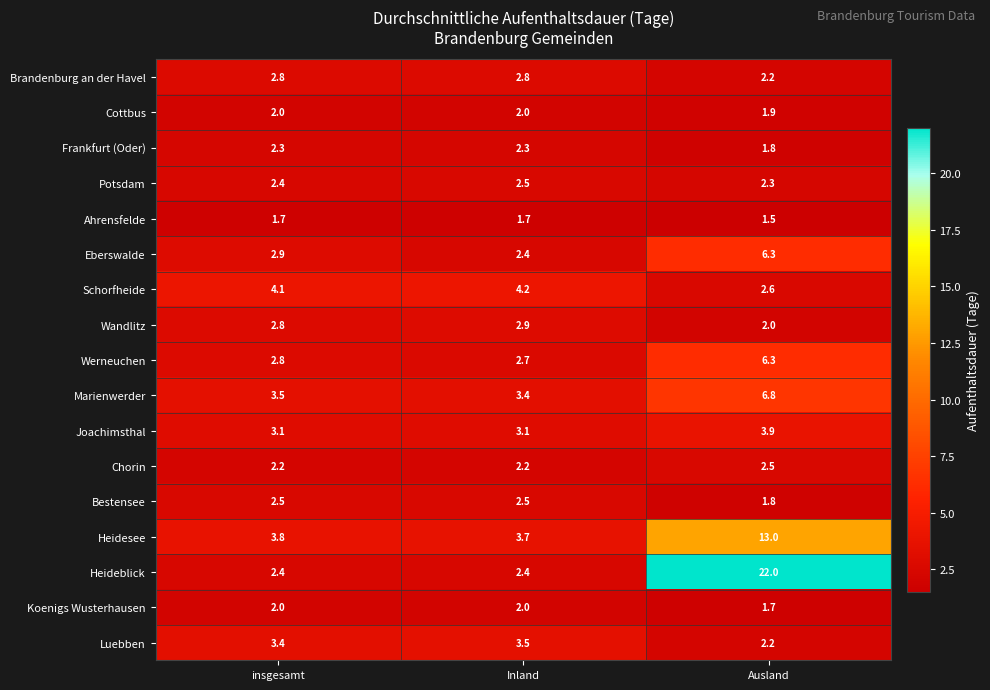

The value of Brandenburg an der Havel at Inland is 4.9. True or false?

False